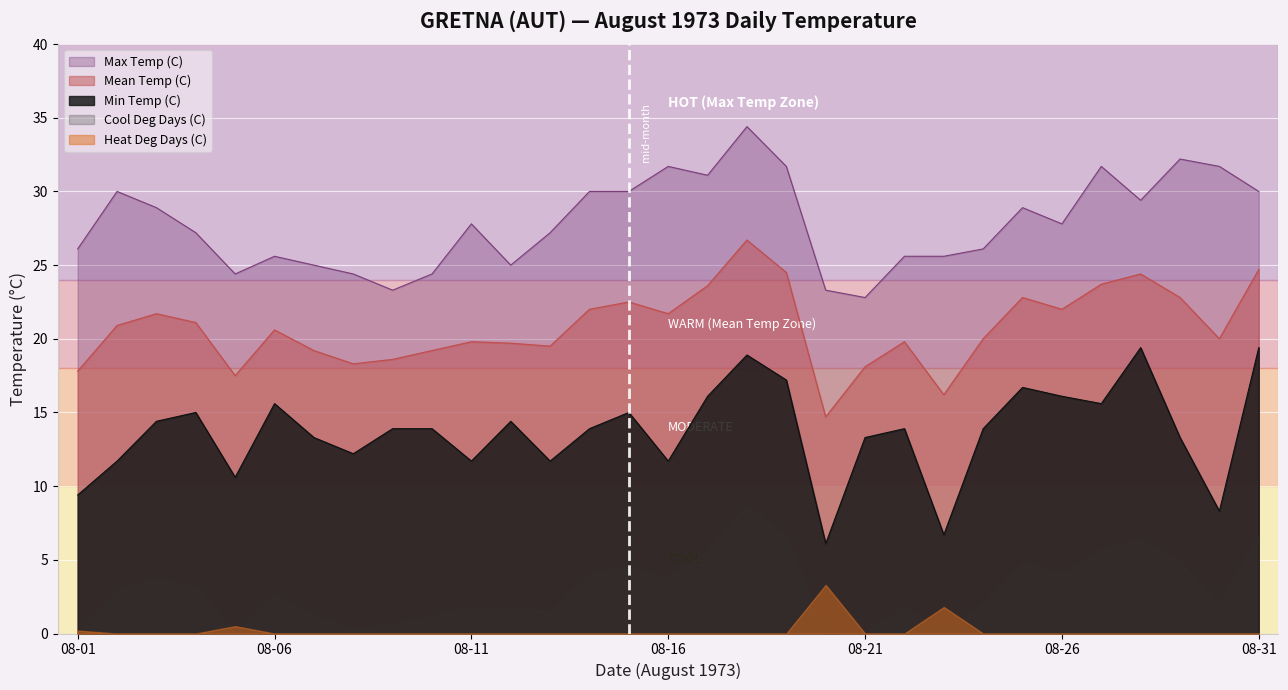

What are all the series names shown in the legend?

Max Temp (C), Mean Temp (C), Min Temp (C), Cool Deg Days (C), Heat Deg Days (C)